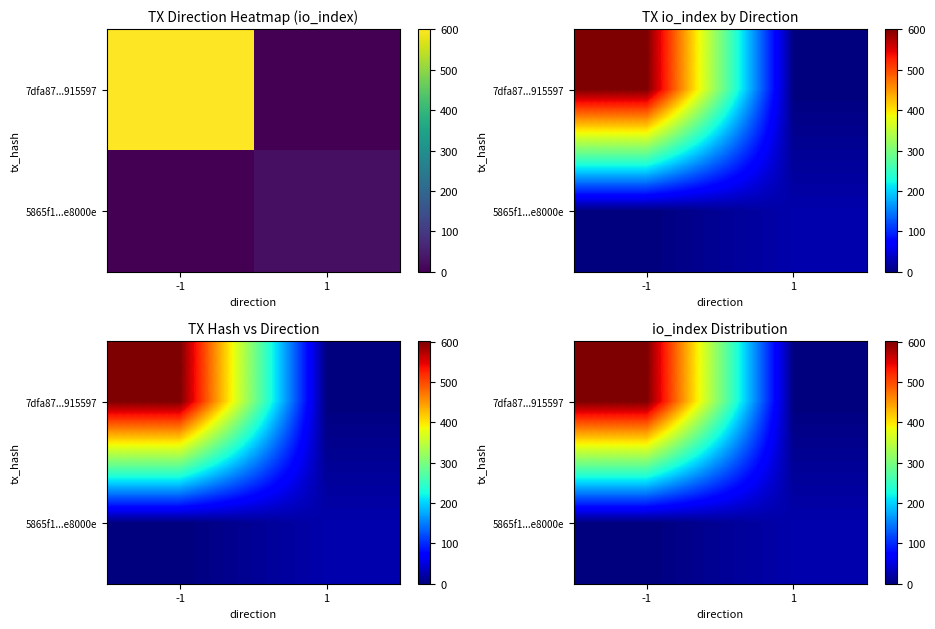

Where is 7dfa87...915597 nearest to the value 300?

1